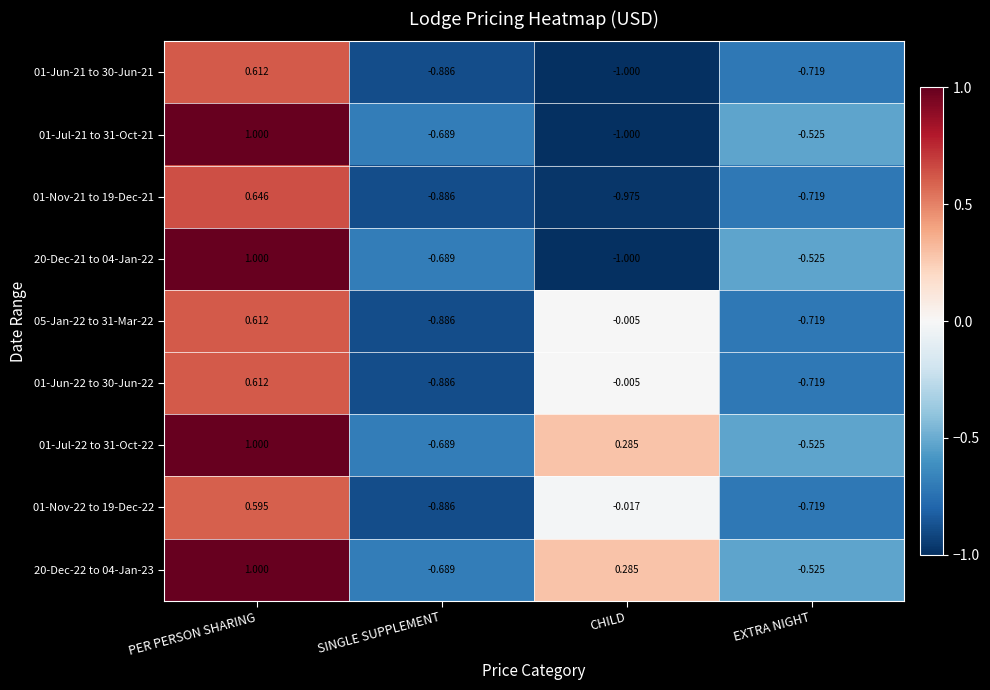

At which label does 05-Jan-22 to 31-Mar-22 reach its peak?

PER PERSON SHARING